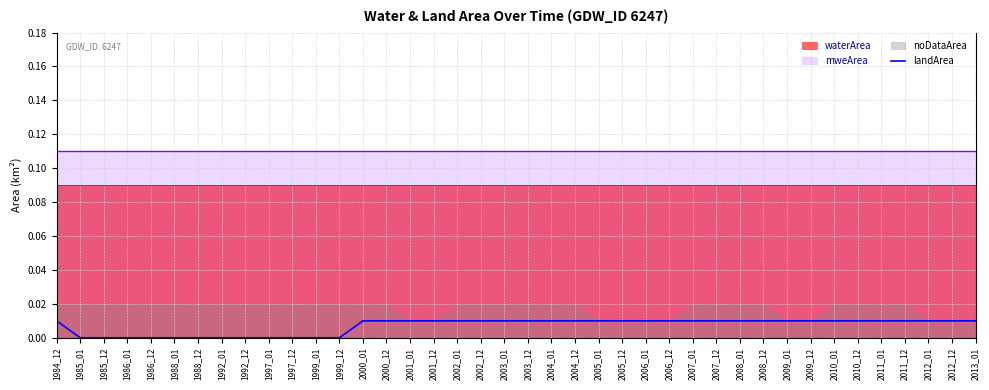

Rank the categories by value from lowest to highest.

1985_01, 1985_12, 1986_01, 1986_12, 1988_01, 1988_12, 1992_01, 1992_12, 1997_01, 1997_12, 1999_01, 1999_12, 1984_12, 2000_01, 2000_12, 2001_01, 2001_12, 2002_01, 2002_12, 2003_01, 2003_12, 2004_01, 2004_12, 2005_01, 2005_12, 2006_01, 2006_12, 2007_01, 2007_12, 2008_01, 2008_12, 2009_01, 2009_12, 2010_01, 2010_12, 2011_01, 2011_12, 2012_01, 2012_12, 2013_01